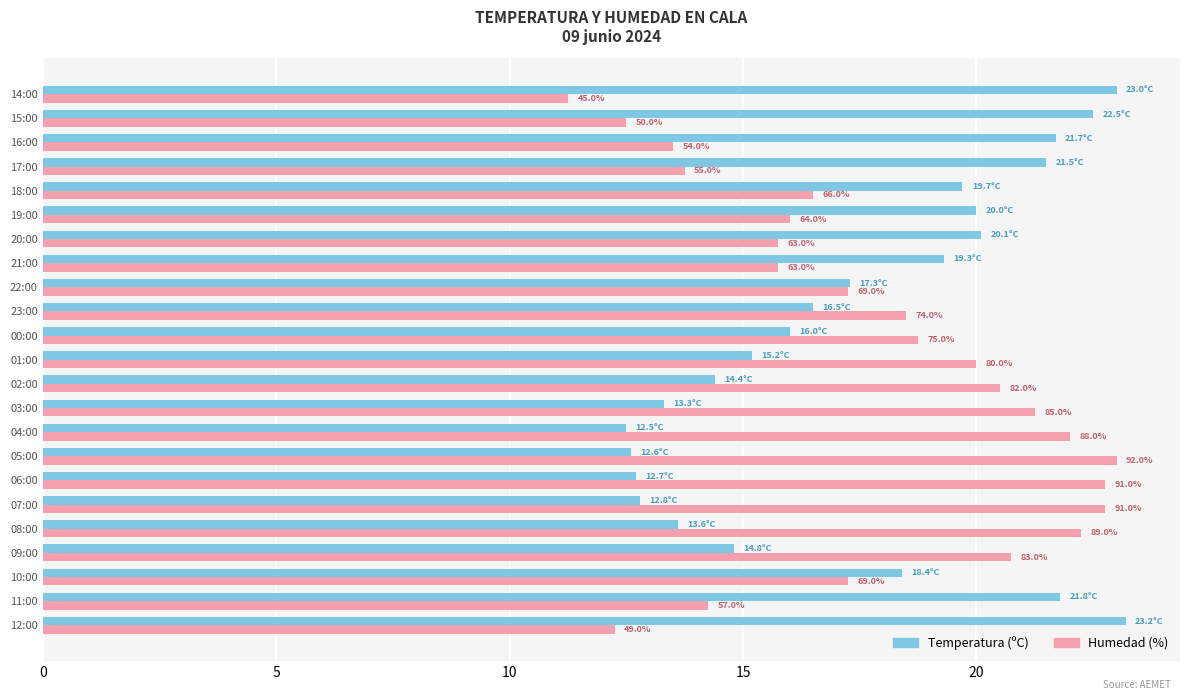

What are all the series names shown in the legend?

Temperatura (ºC), Humedad (%)